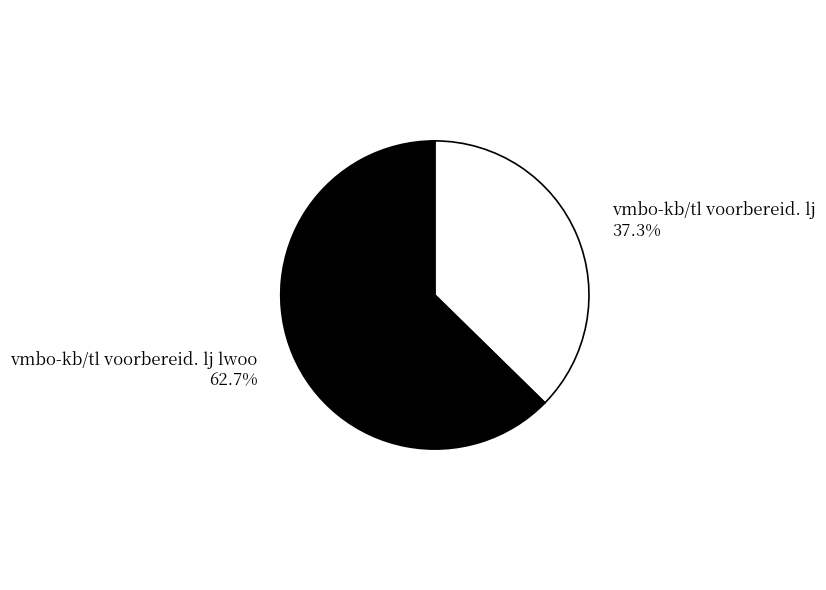

Is there a majority slice in this chart?

Yes